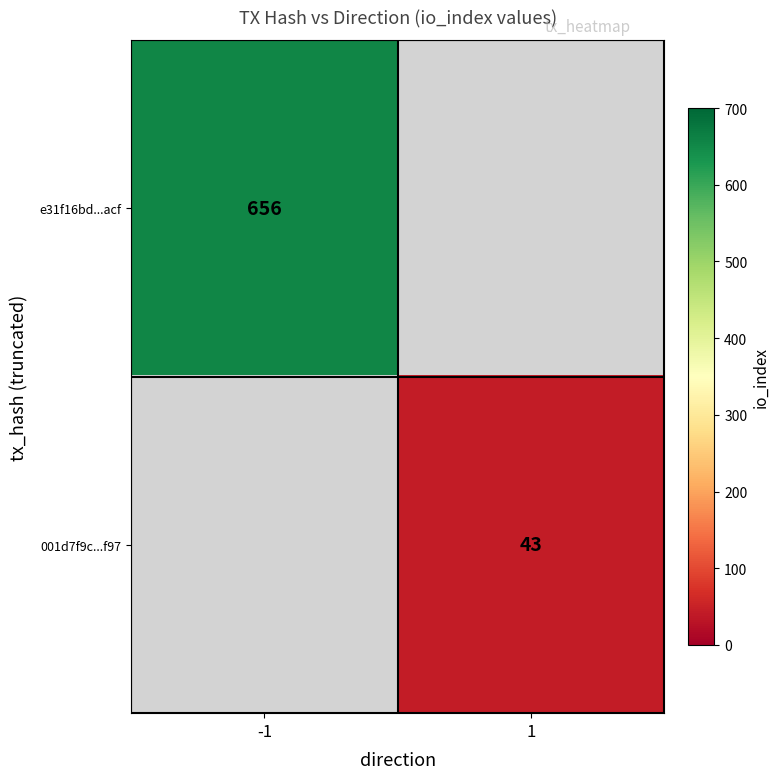

Is the value of 001d7f9c...f97 at 1 greater than the value of e31f16bd...acf at -1?

No